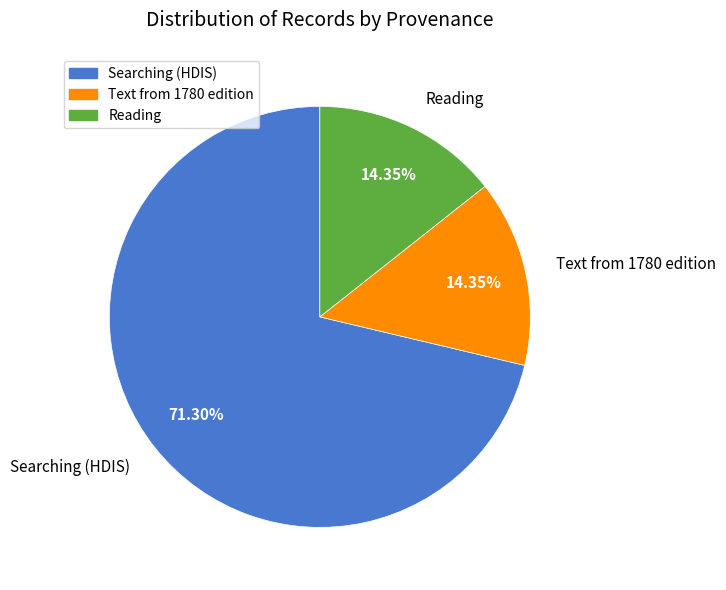

Is there any slice that represents more than half of the pie?

Yes